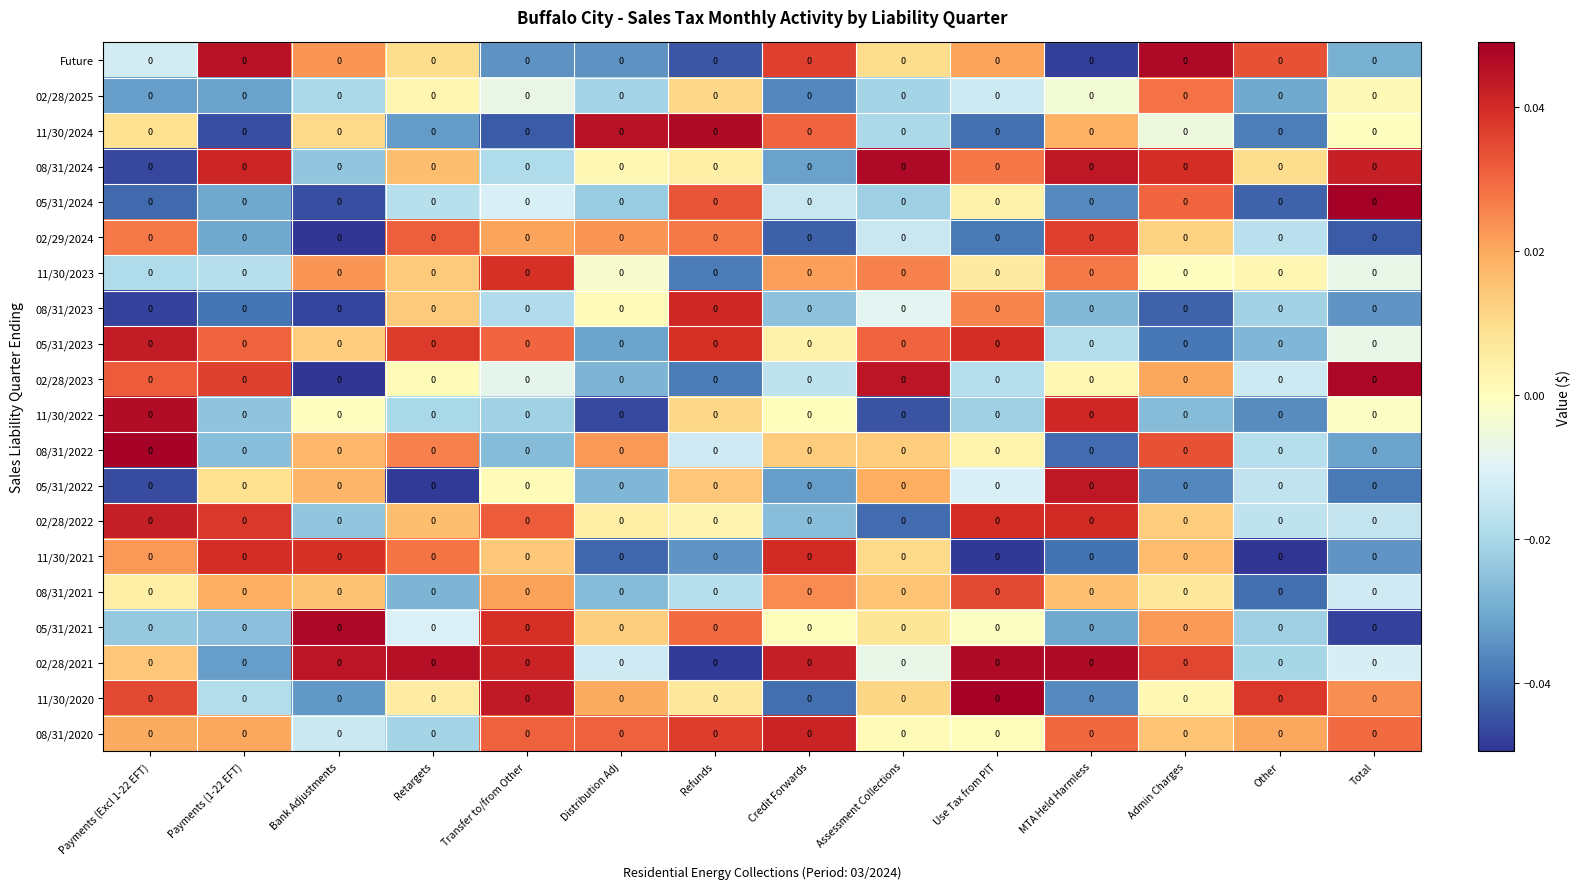

The value of 08/31/2024 at Use Tax from PIT is 0.0. True or false?

True